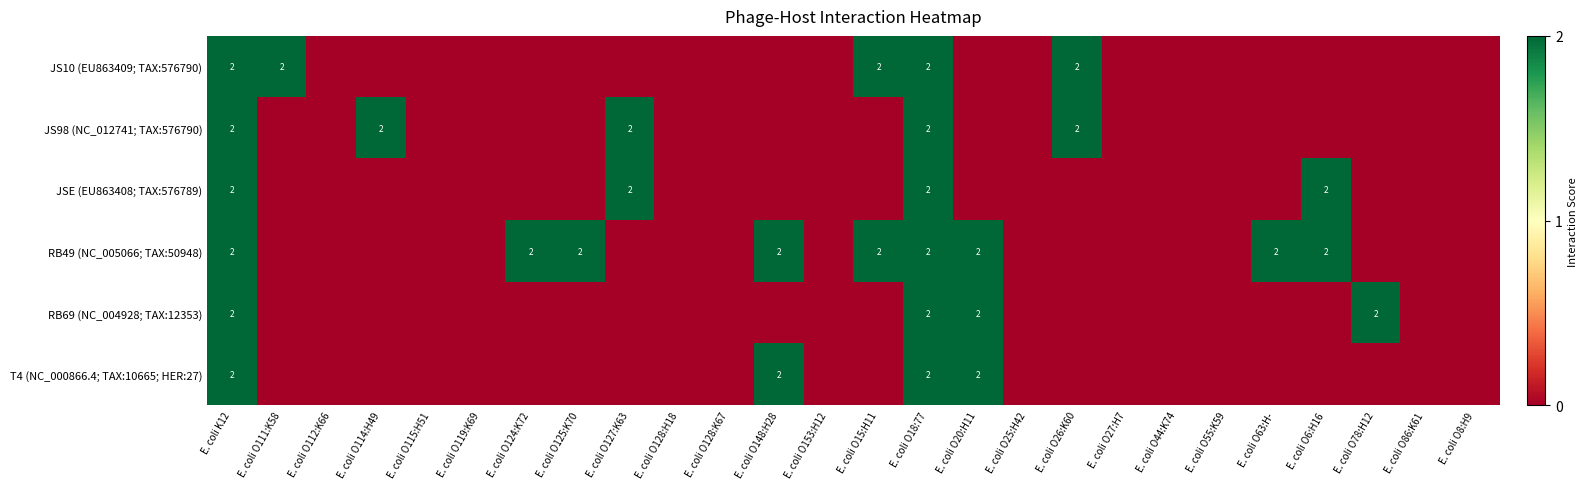

The value of RB49 (NC_005066; TAX:50948) at E. coli O125:K70 is 3. True or false?

False